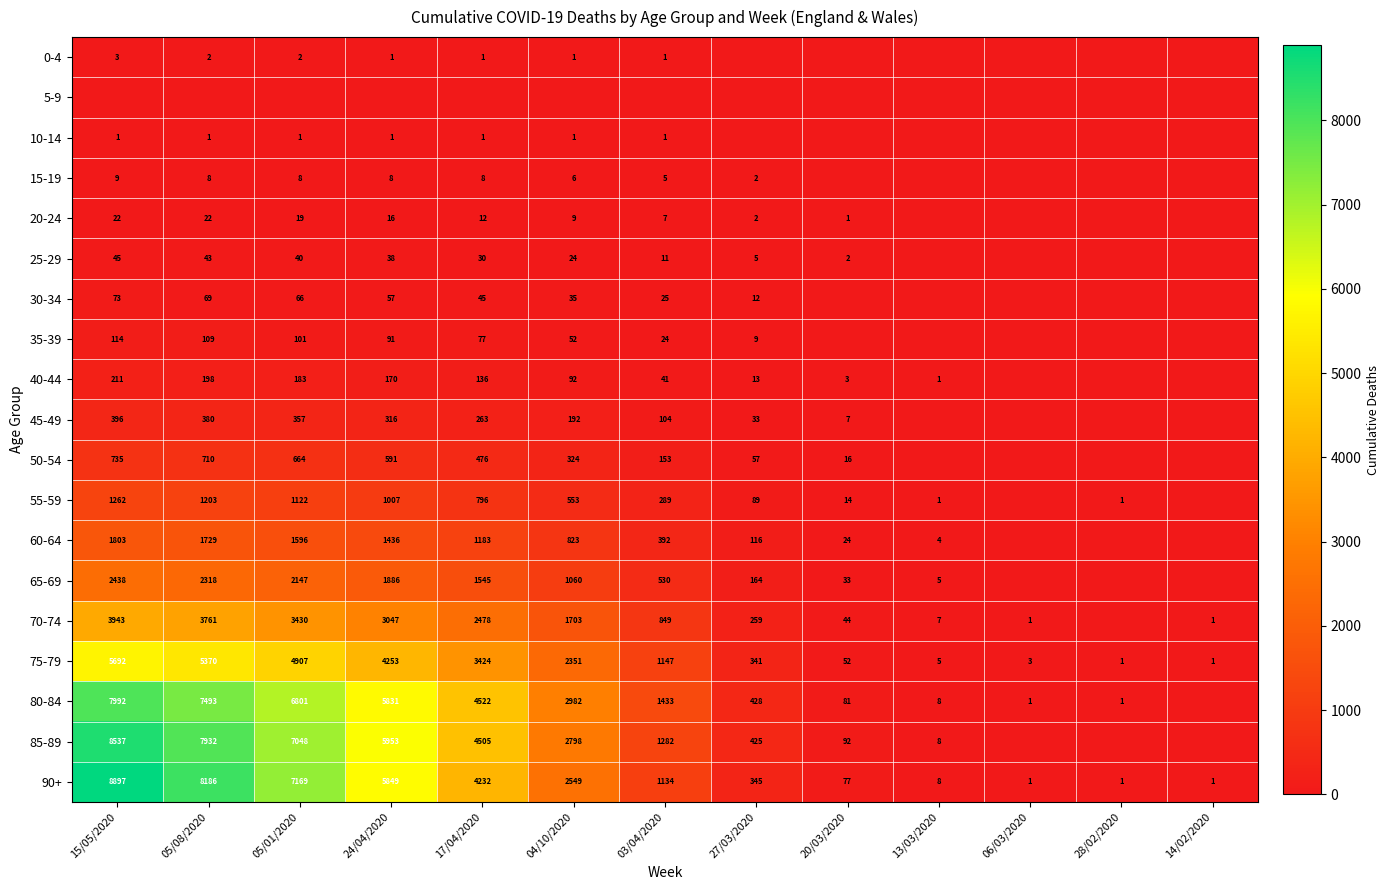

True or false: 10-14 has a value of 0 at 04/10/2020.

False